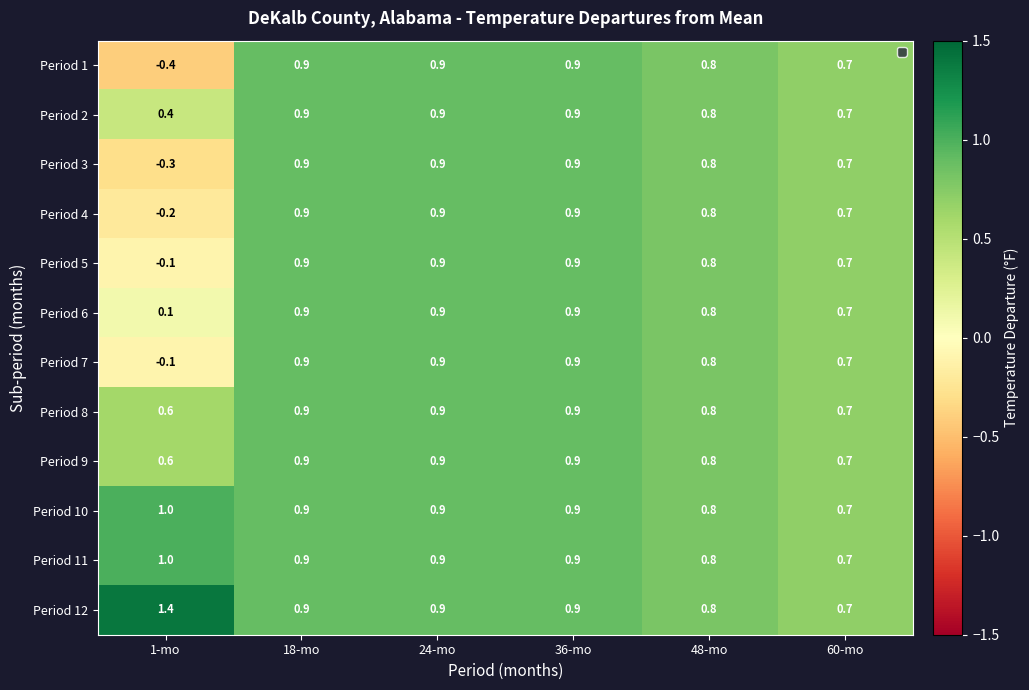

What is the sum of all Period 9 values?

4.8